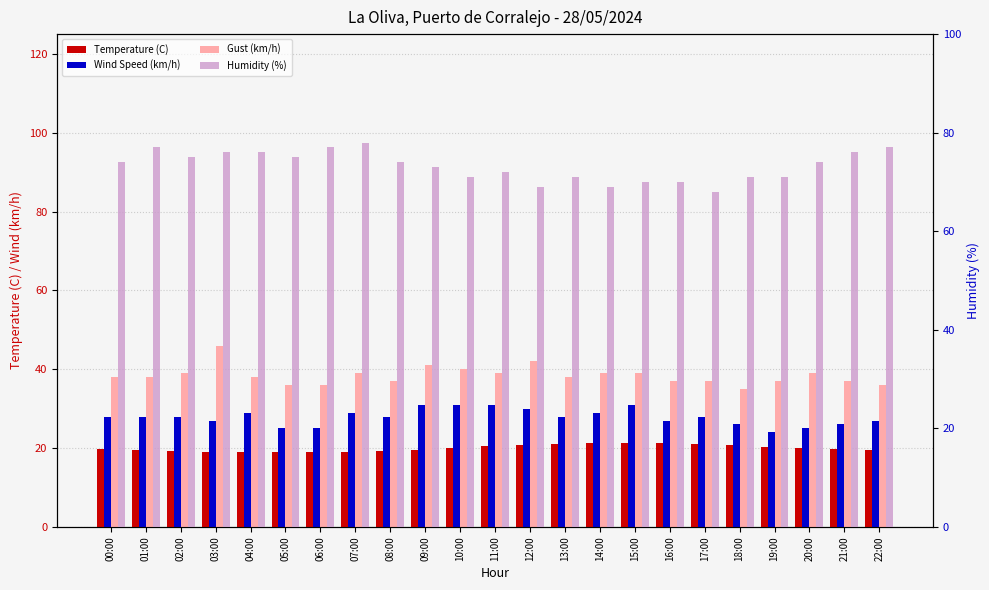

What are all the series names shown in the legend?

Temperature (C), Wind Speed (km/h), Gust (km/h), Humidity (%)